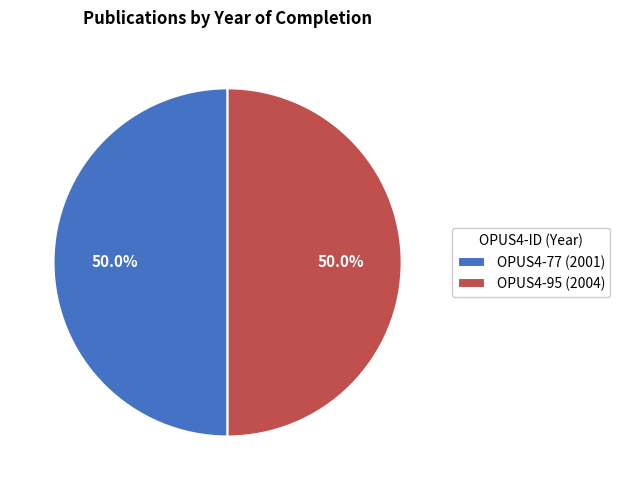

How many slices are in this pie chart?

2